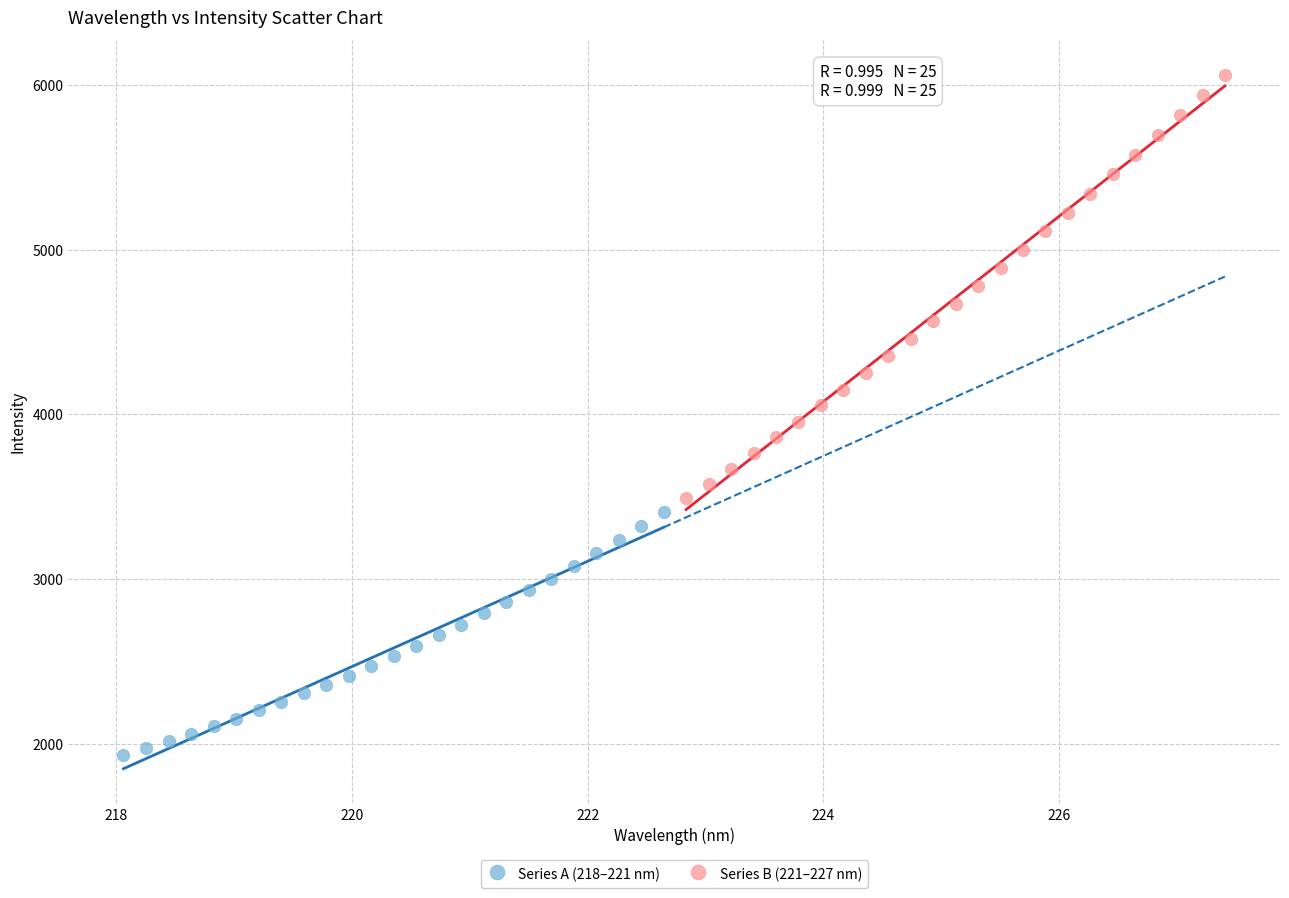

Which series reaches the maximum Y coordinate?

Series B (221–227 nm)